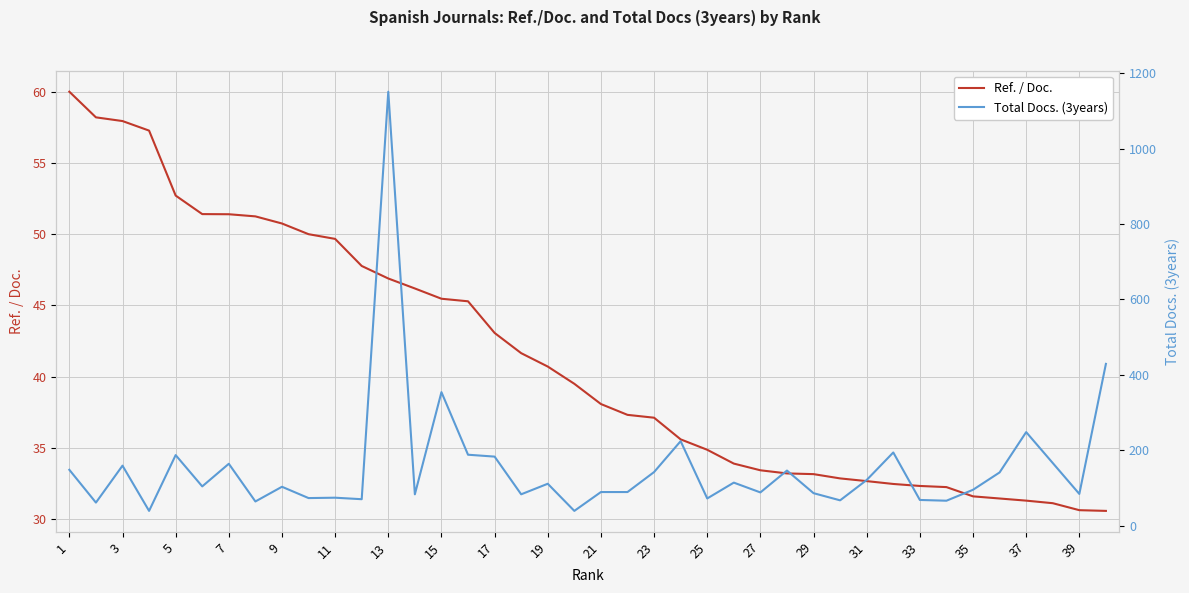

How many categories are shown in the chart?

40